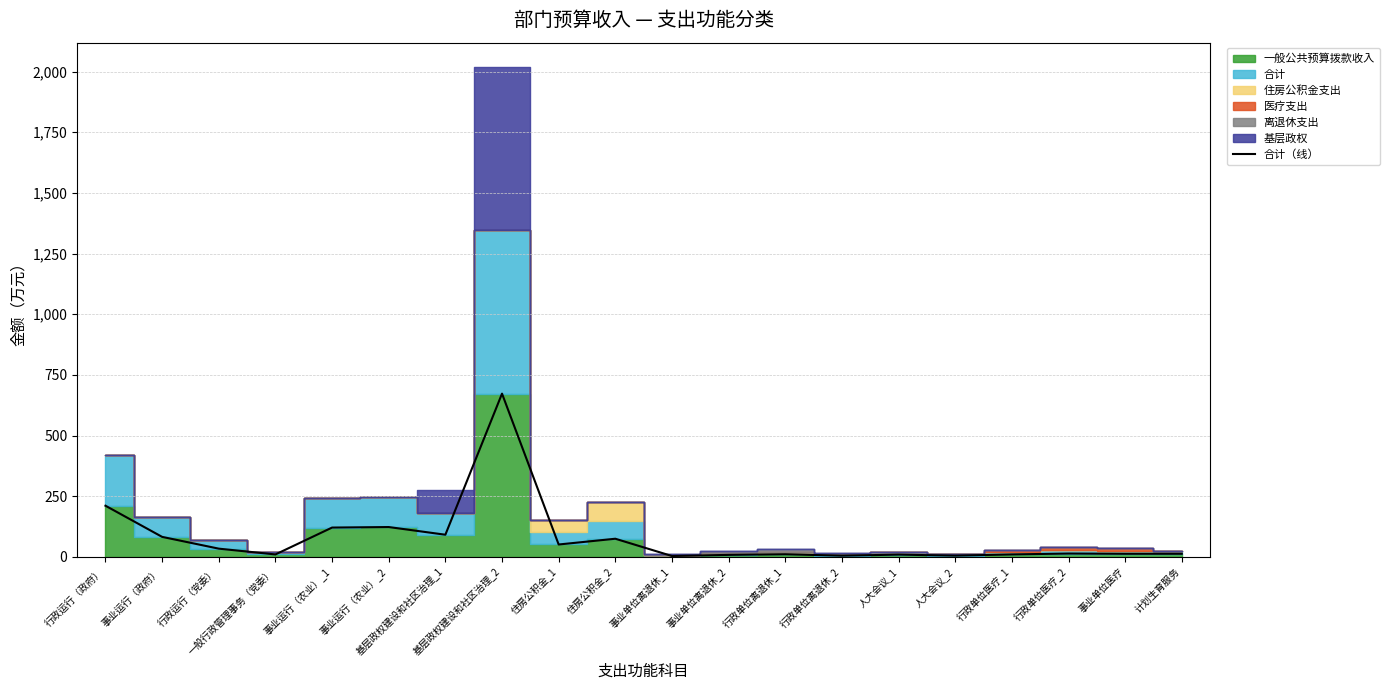

Is it true that the value at 行政单位医疗_1 is 7.0?

False